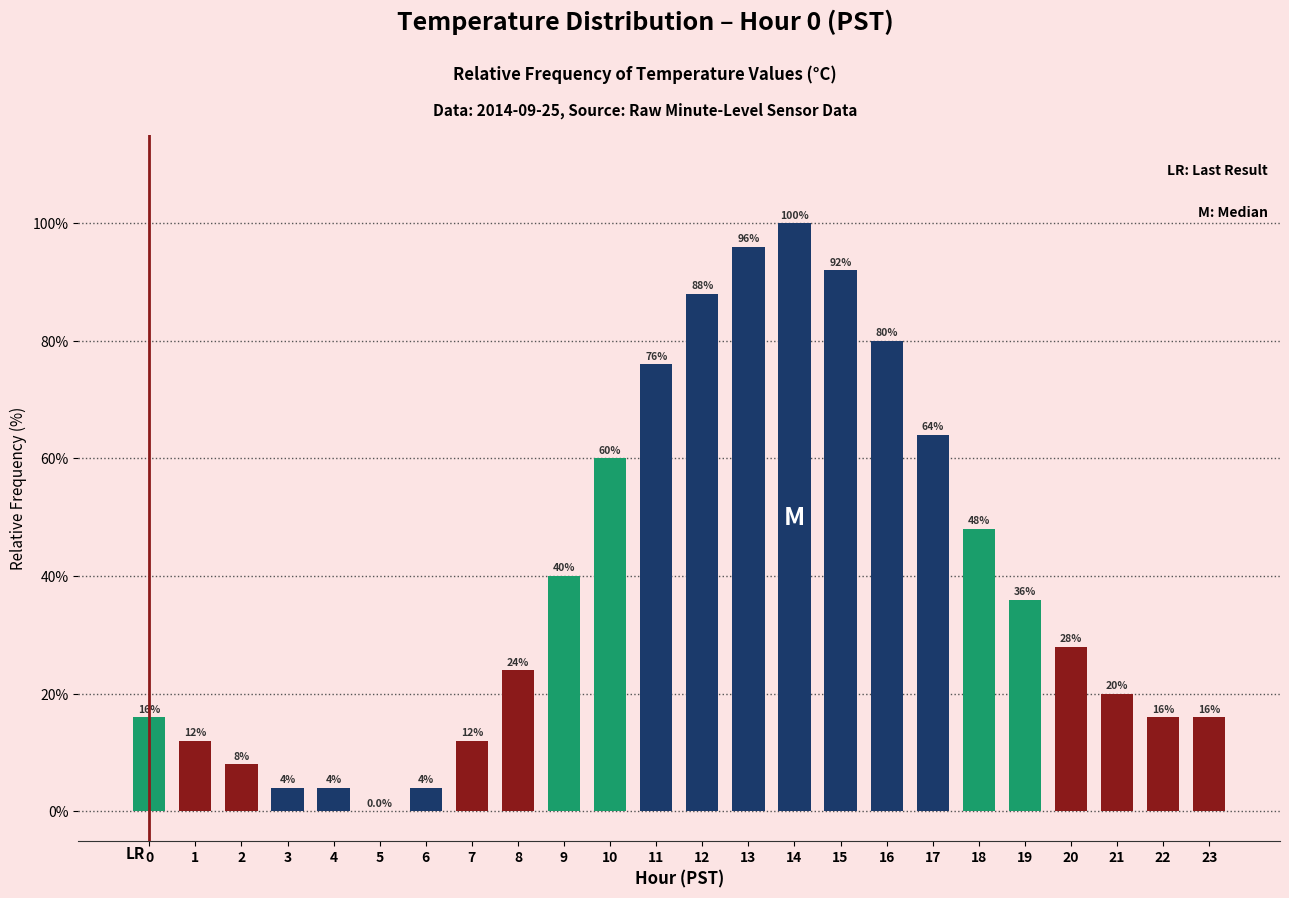

Approximately how many times larger is the value at 16 compared to 22?

5.0